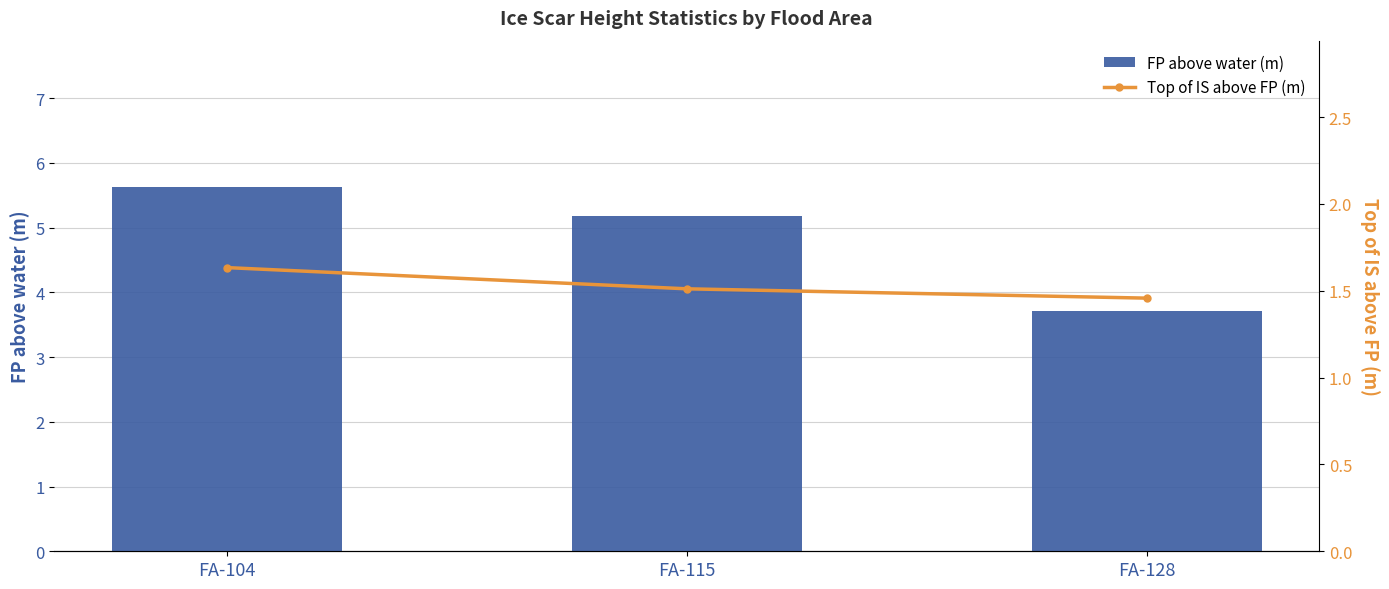

What is the difference between the highest and lowest values at FA-104?

4.0